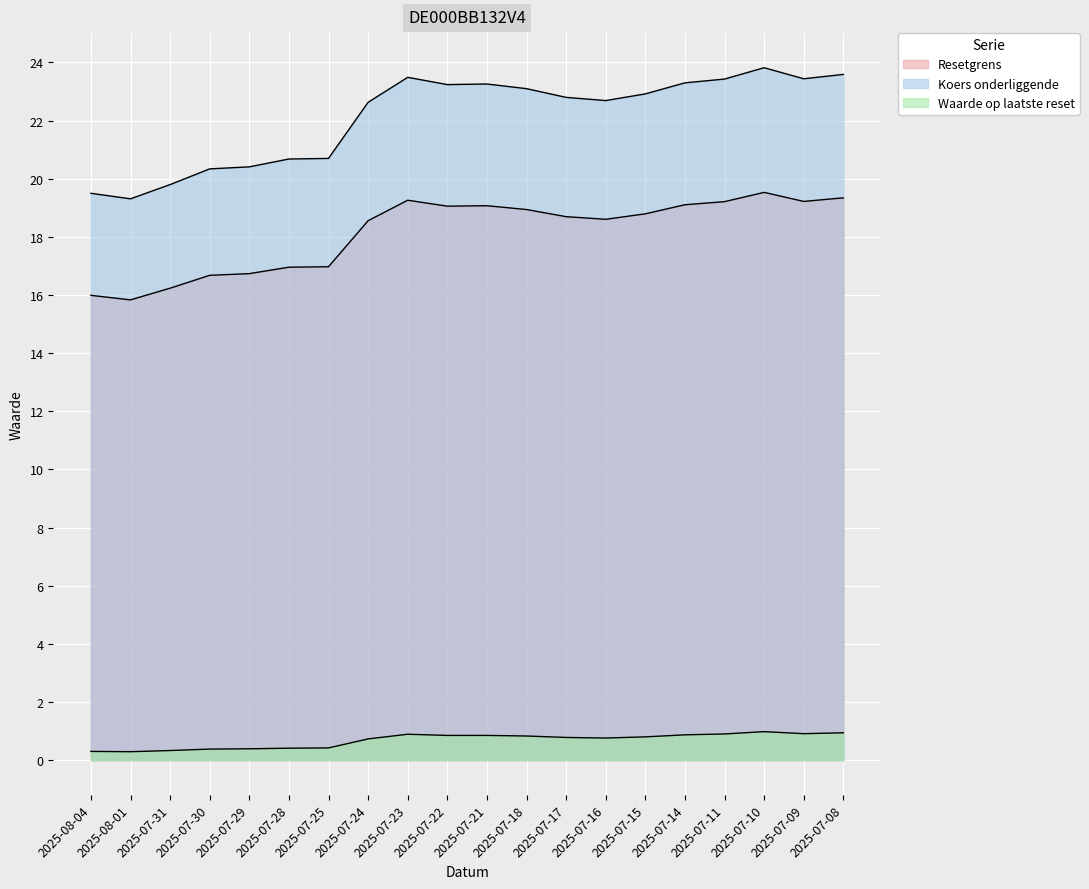

List the series in order of their peak value, highest first.

Koers onderliggende, Resetgrens, Waarde op laatste reset